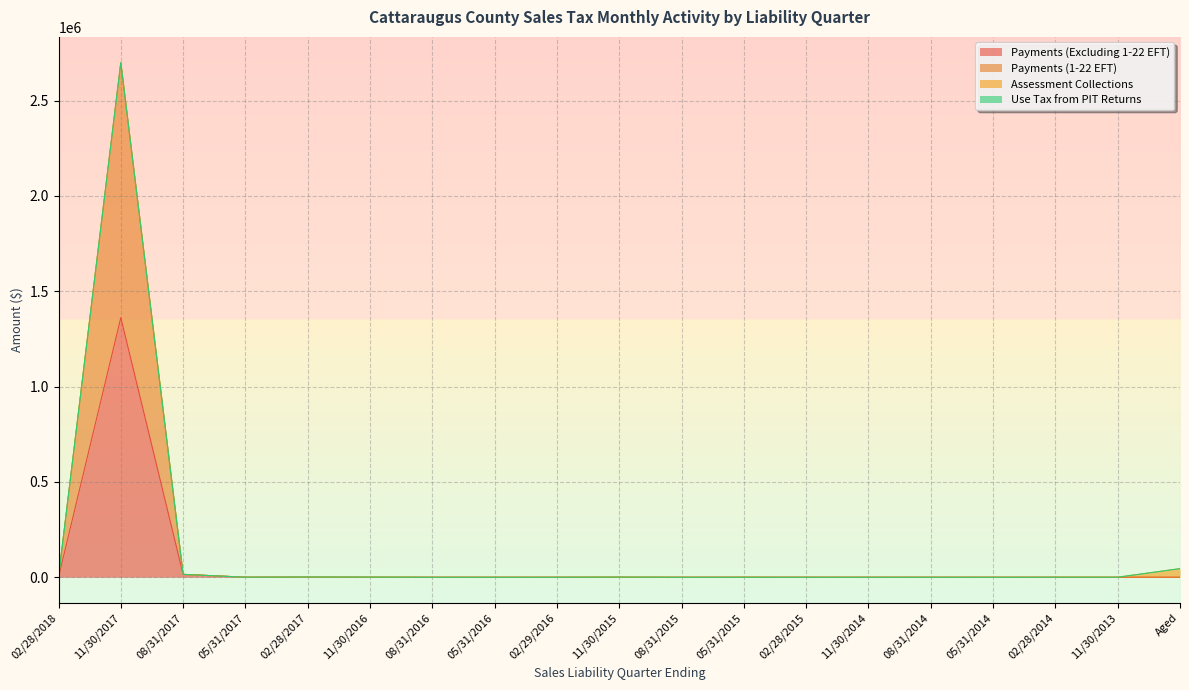

At which label does Payments (Excluding 1-22 EFT) reach its peak?

11/30/2017